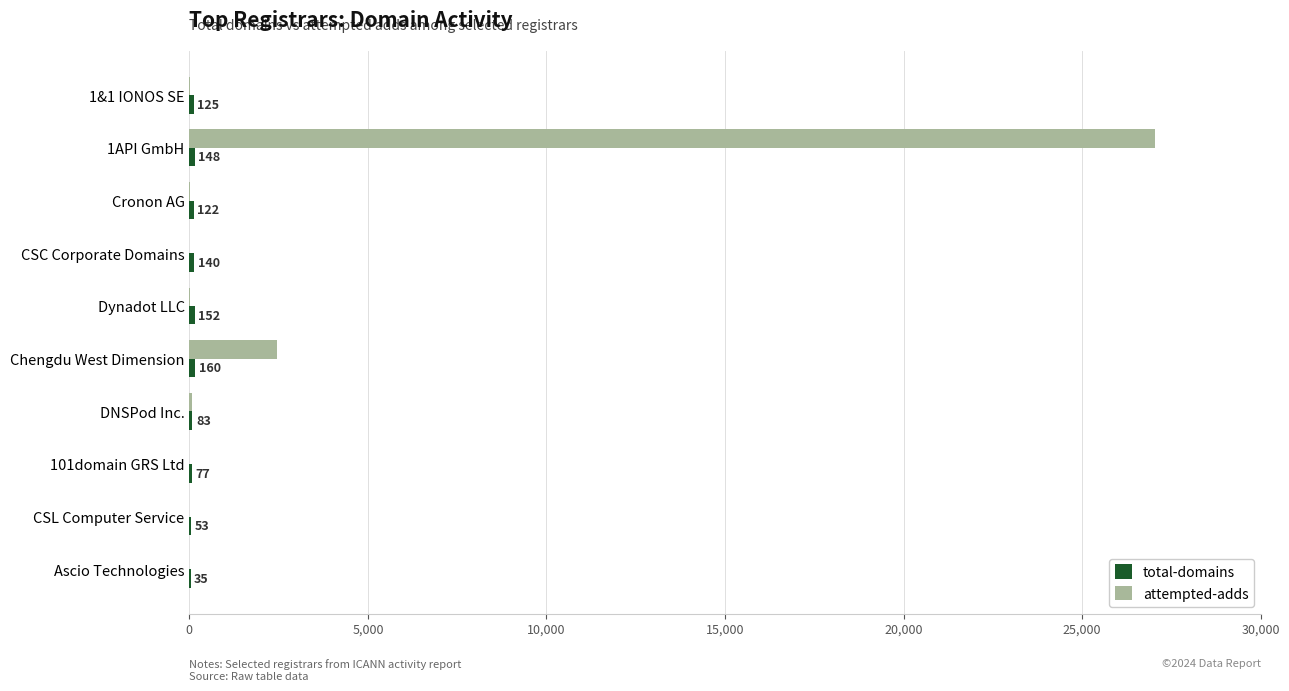

Count the number of data series in this chart.

2